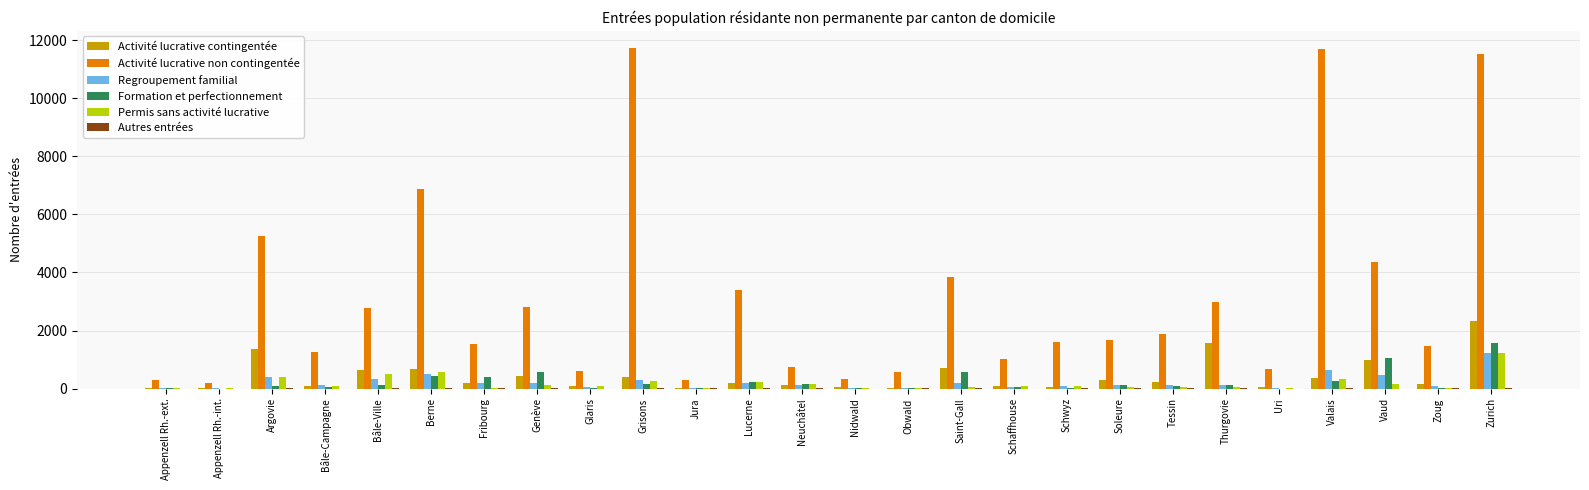

Which series has the largest range (max minus min)?

Activité lucrative non contingentée